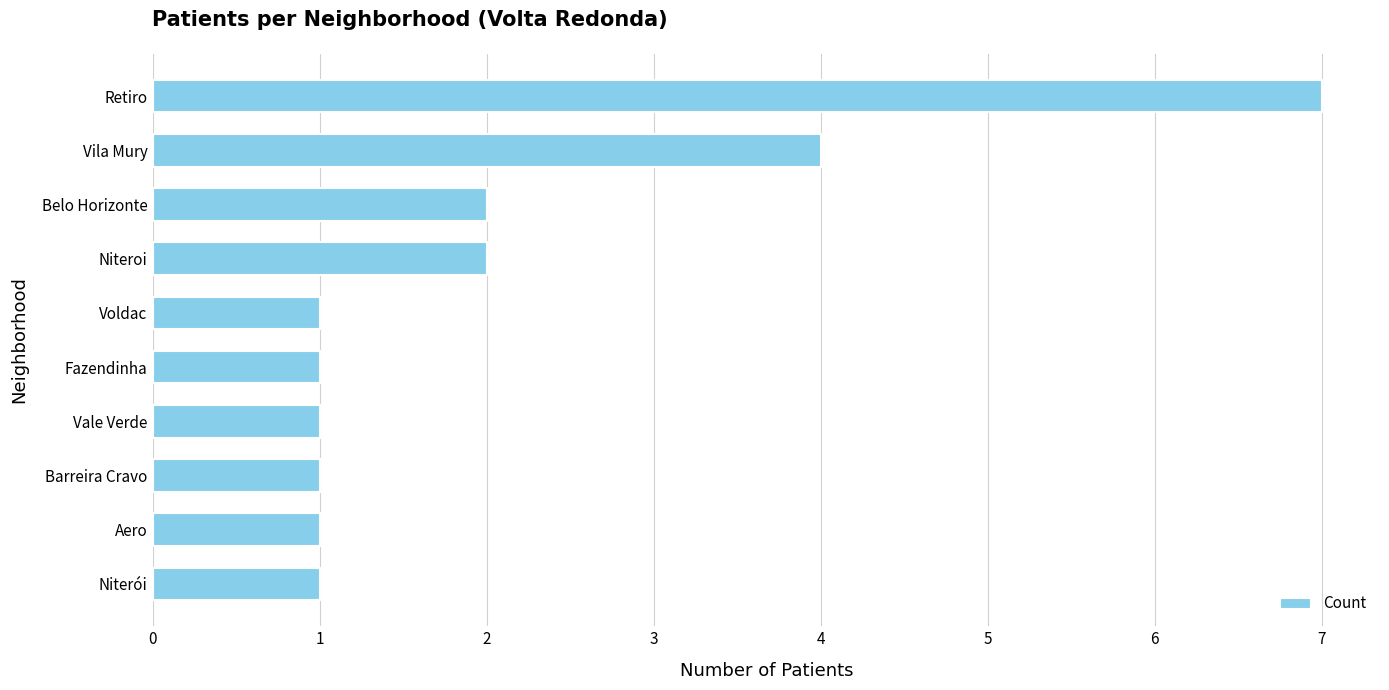

Is it true that the value at Barreira Cravo is 1?

True